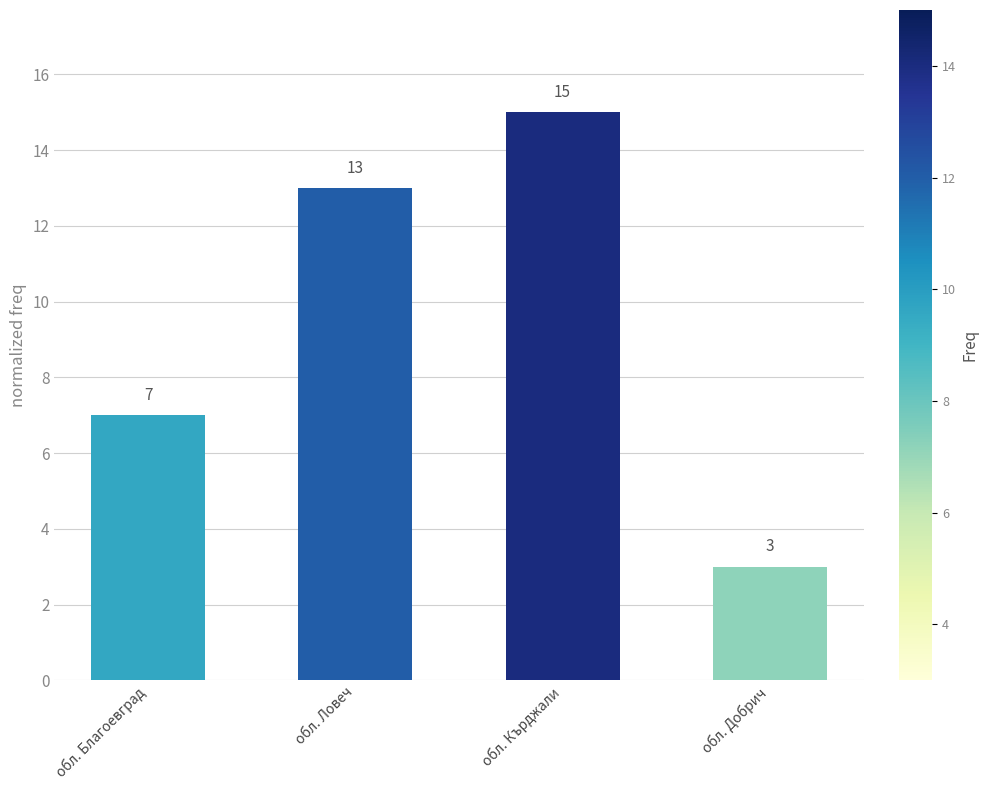

Are the bars horizontal?

No